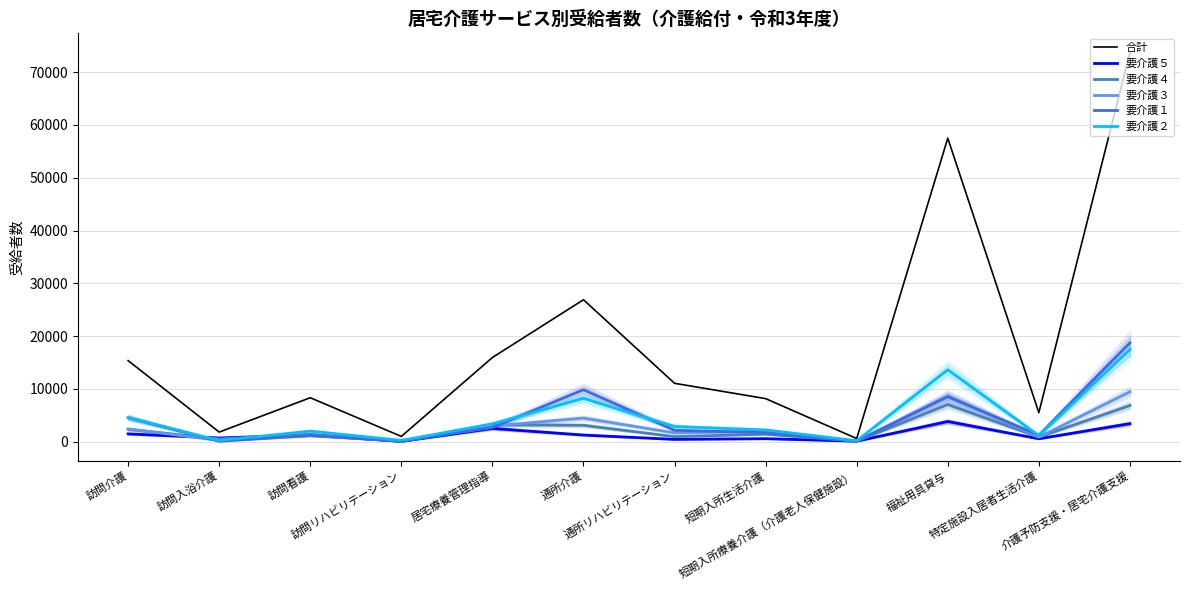

Where do 要介護５ and 要介護４ first cross each other?

訪問介護 and 訪問入浴介護